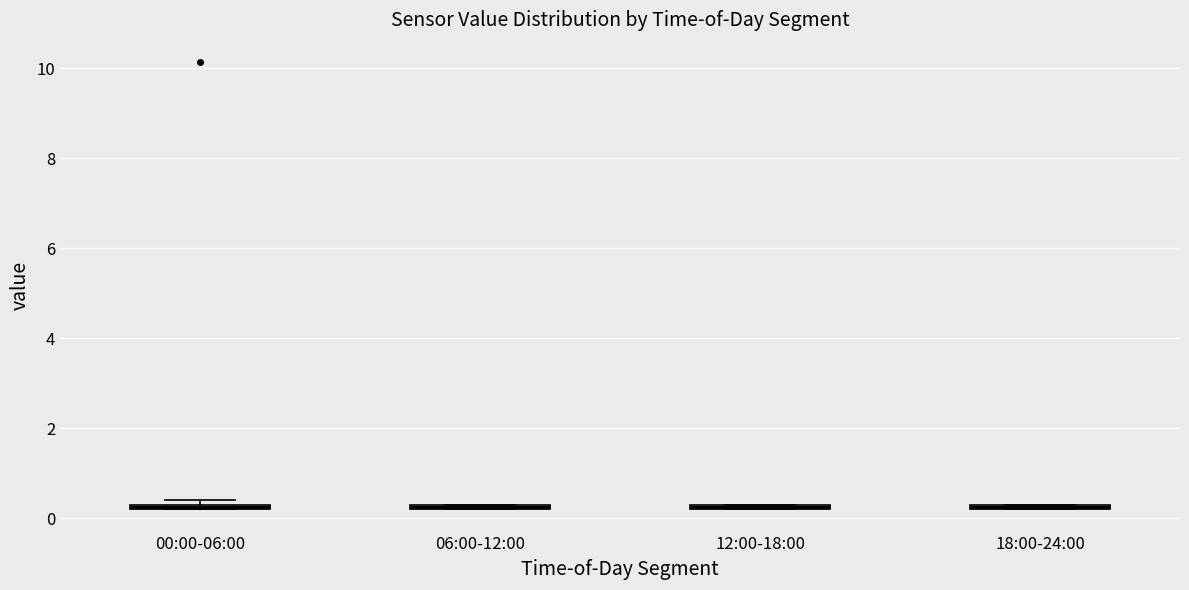

Where is the upper edge of the box for 12:00-18:00 on the y-axis? The values are not printed on the chart, so give them approximately, as read against the axis.

0.4